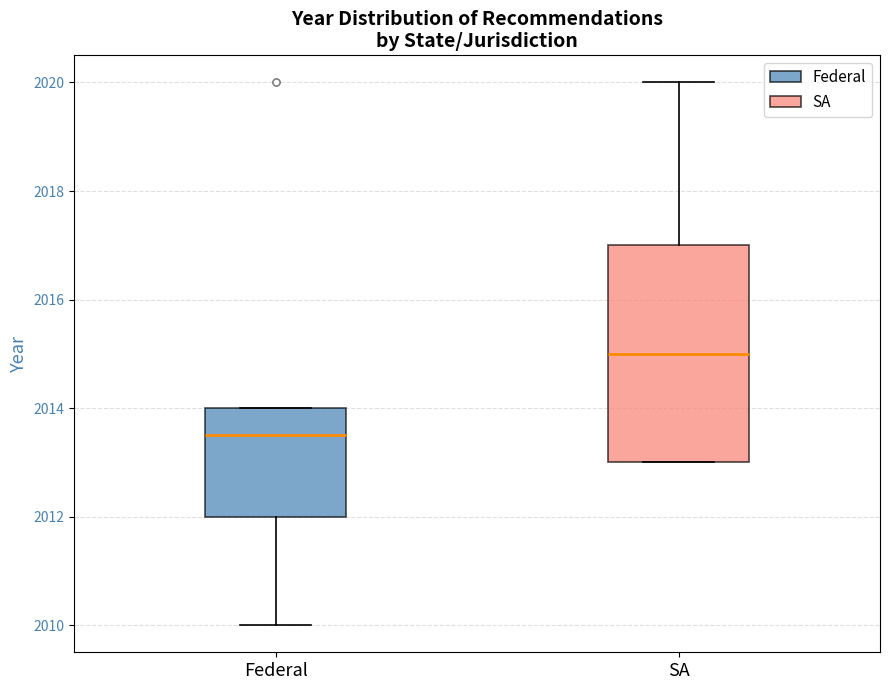

Reading left to right, transcribe this box plot: for each box, give where its median line is, the range the box spans, and where its two whiskers end, as read against the y-axis. The values are not printed on the chart, so give them approximately, as read against the axis.

Federal: median 2013.6, box 2012.0 to 2014.0, whiskers 2010.0 to 2014.0
SA: median 2015.0, box 2013.0 to 2017.0, whiskers 2013.0 to 2020.0